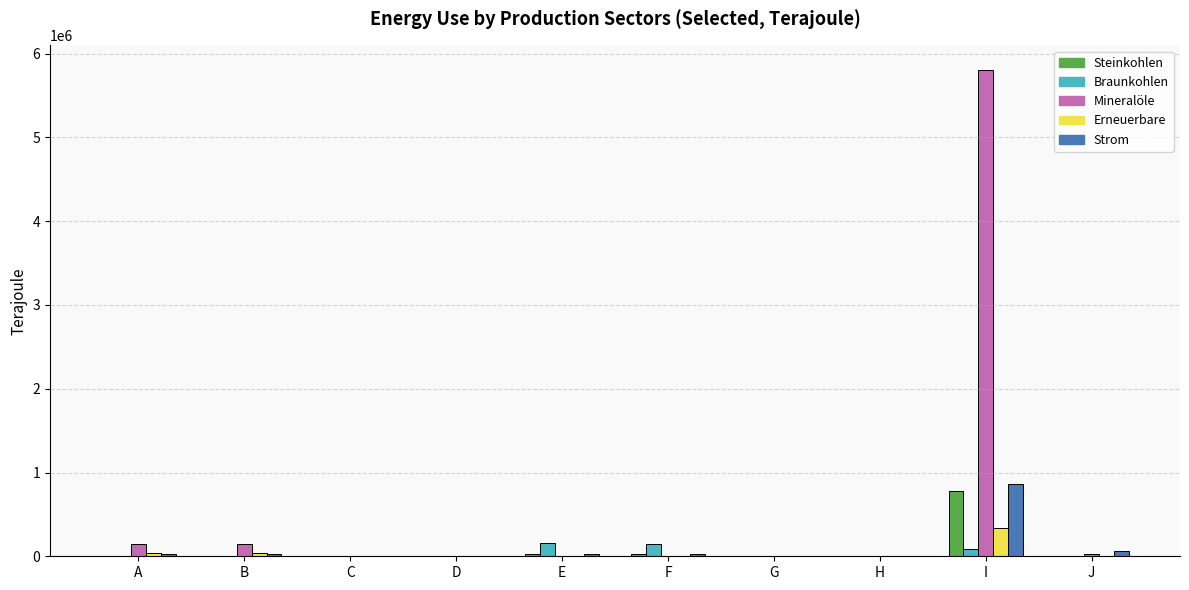

How many values in the Strom series exceed 22722?

5